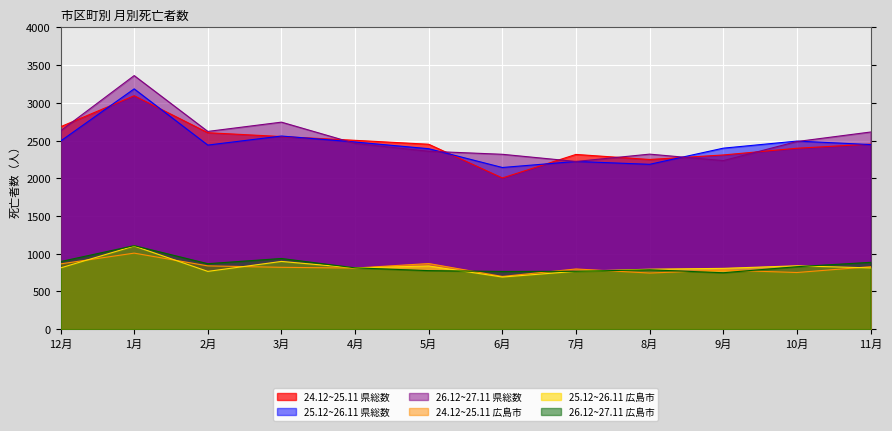

Reading left to right, extract all data points from this chart.

24.12~25.11 県総数: 2683	3094	2604	2553	2503	2451	2004	2316	2249	2309	2398	2453
25.12~26.11 県総数: 2493	3185	2440	2560	2481	2392	2143	2223	2185	2399	2493	2447
26.12~27.11 県総数: 2629	3361	2621	2744	2462	2358	2318	2223	2320	2234	2487	2613
24.12~25.11 広島市: 865	1008	839	820	810	870	699	798	744	783	751	828
25.12~26.11 広島市: 812	1102	766	898	811	838	691	767	795	806	840	812
26.12~27.11 広島市: 896	1107	868	937	813	776	765	767	787	748	828	886